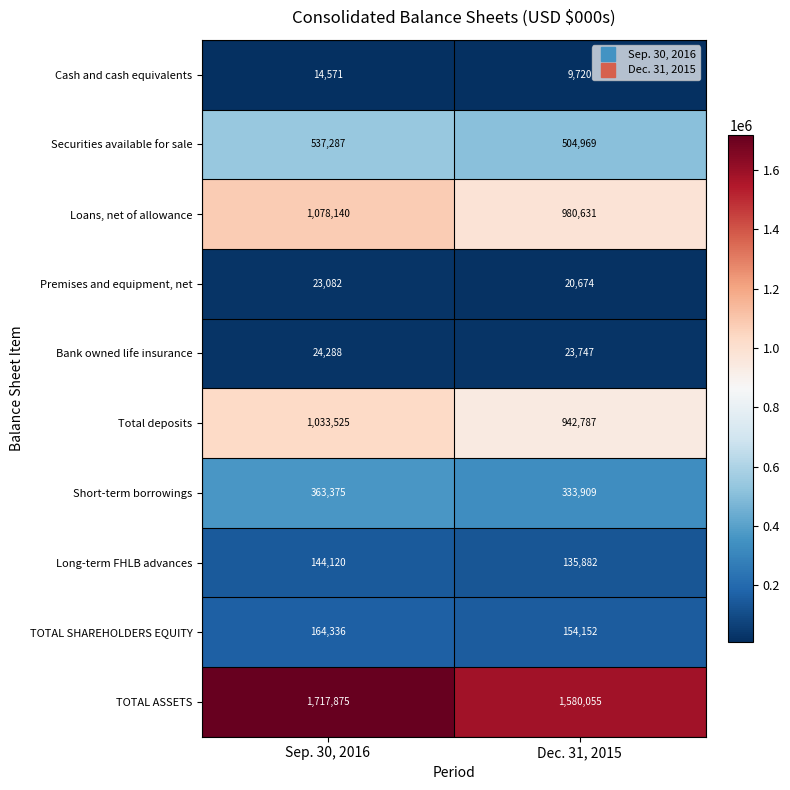

Read the Cash and cash equivalents value at Dec. 31, 2015.

9720